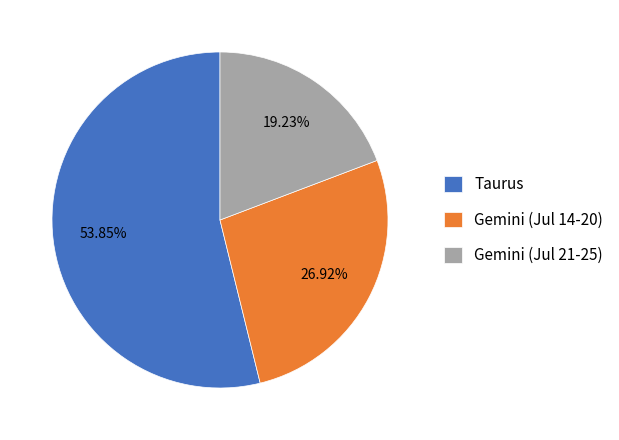

Do Taurus and Gemini (Jul 21-25) together represent more than half of the pie?

Yes